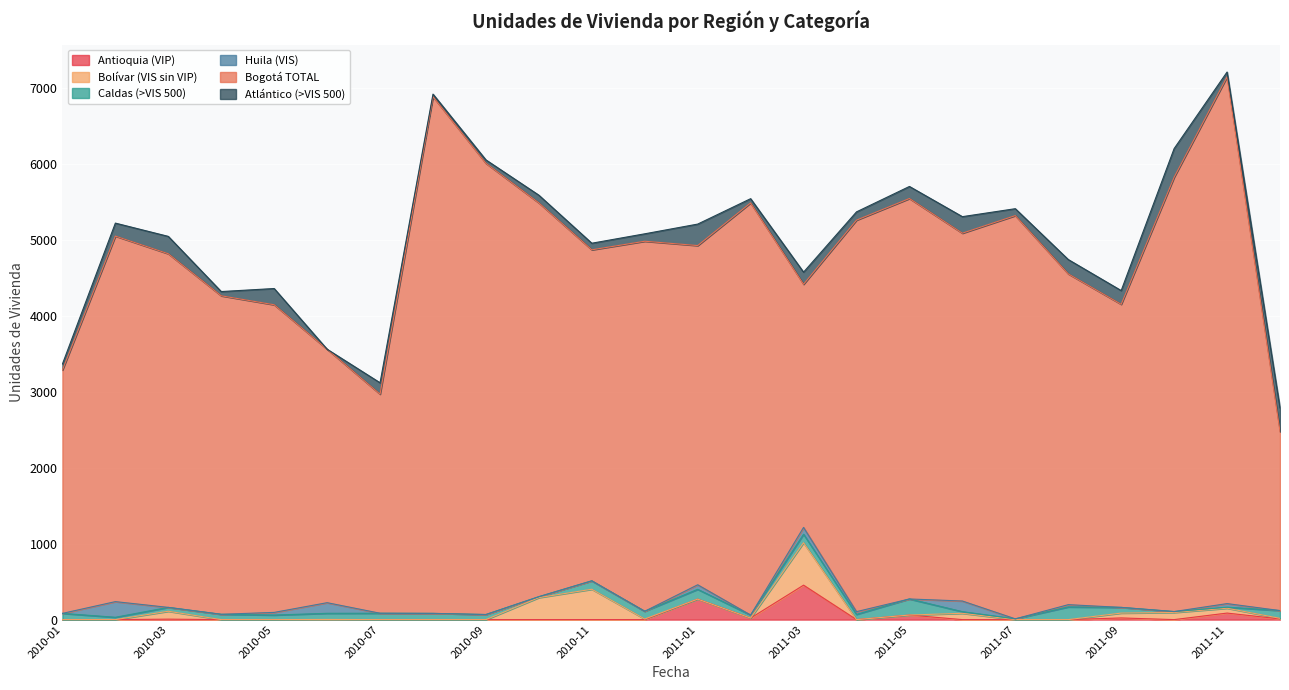

What is the label of the 21st point from the left?

2011-09